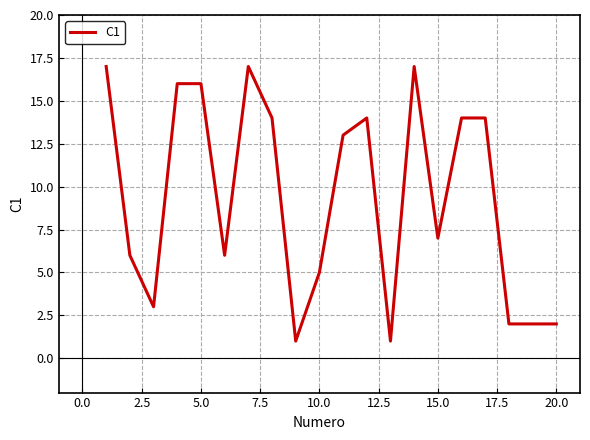

What is the maximum value shown in the chart?

17